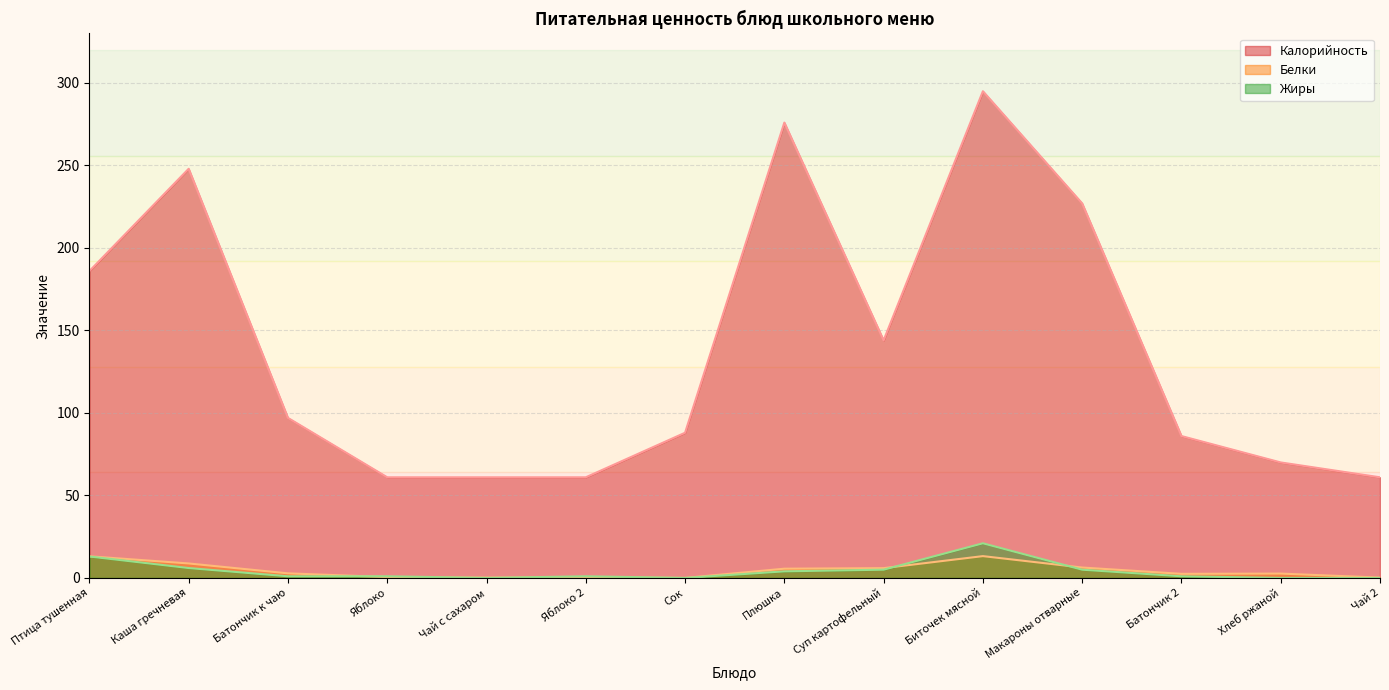

True or false: Белки and Калорийность intersect in this chart.

False